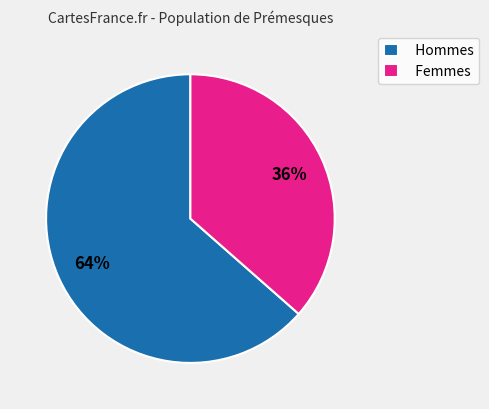

What is the ratio of the value at Femmes to the value at Hommes?

0.6